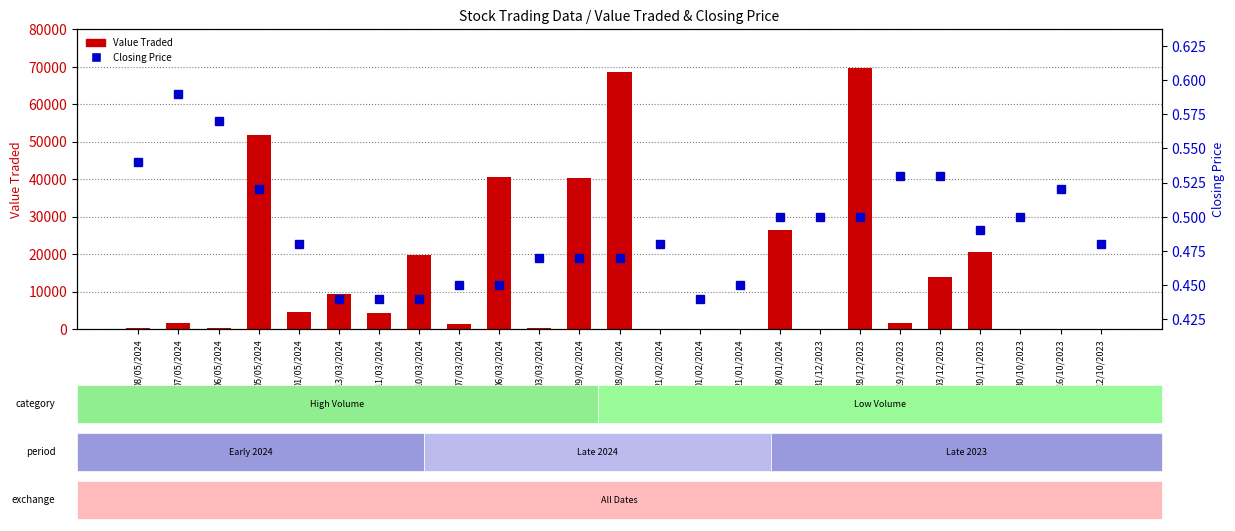

True or false: Closing Price has a value of 0.5 at 03/03/2024.

True